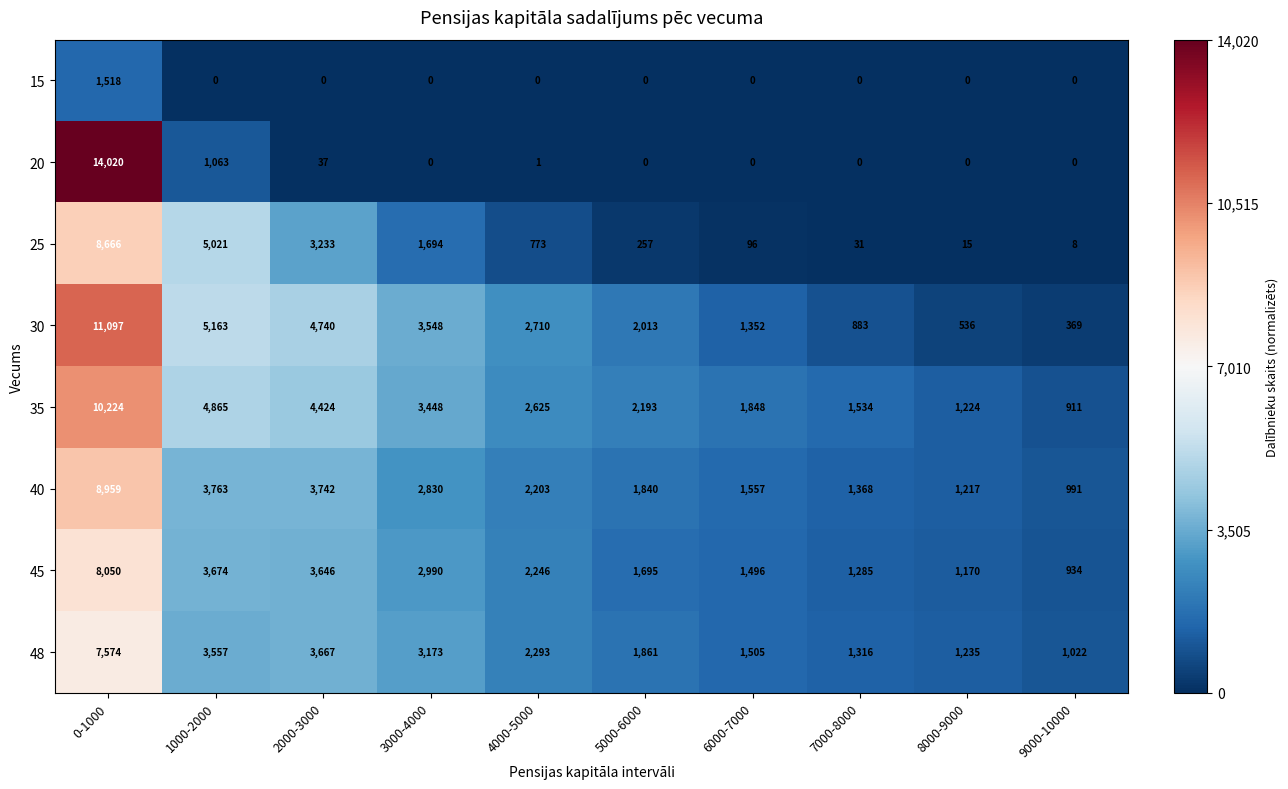

What is the sum of all 20 values?

15121